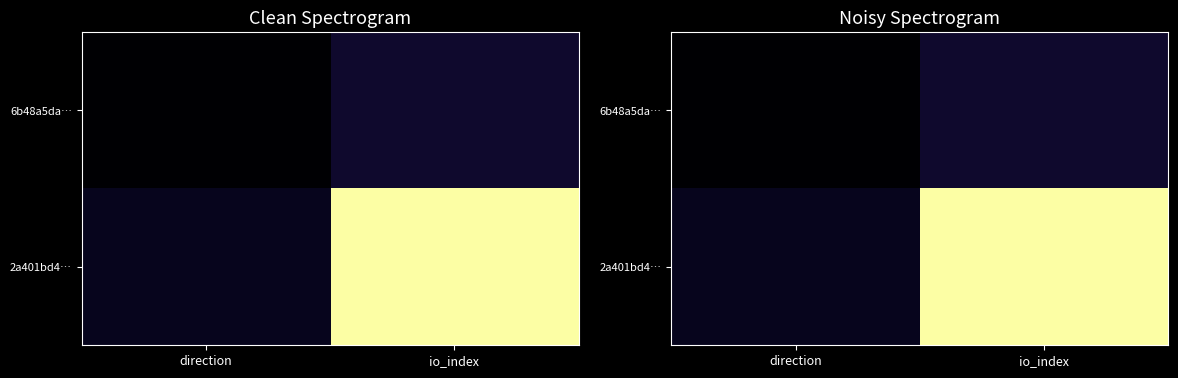

True or false: 6b48a5da… has a value of 0.0 at direction.

True